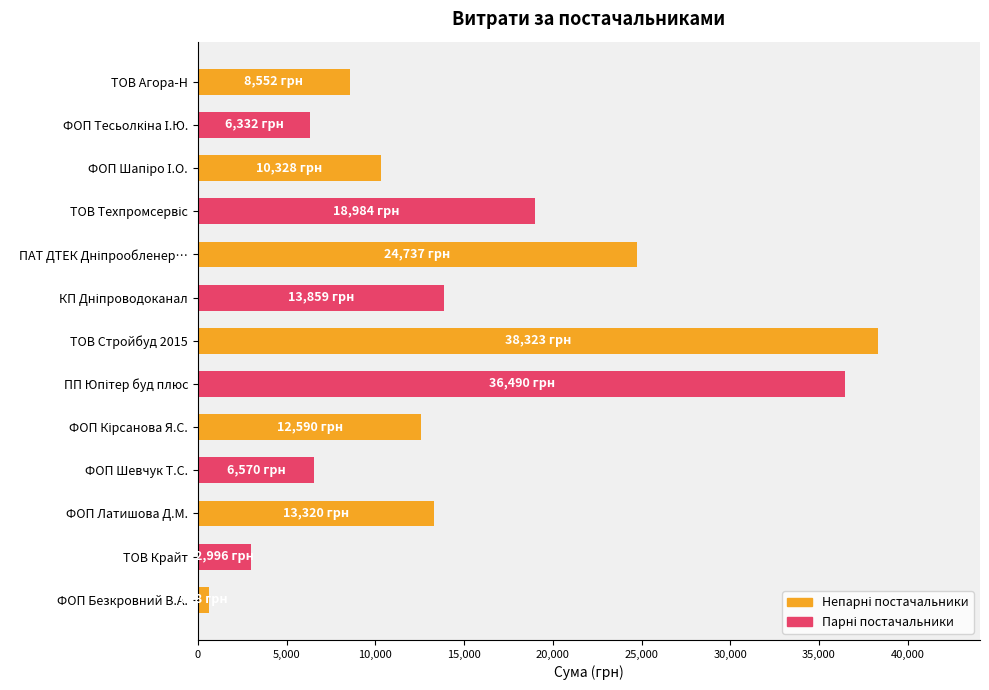

What is the difference between the second highest and second lowest values?

33494.0